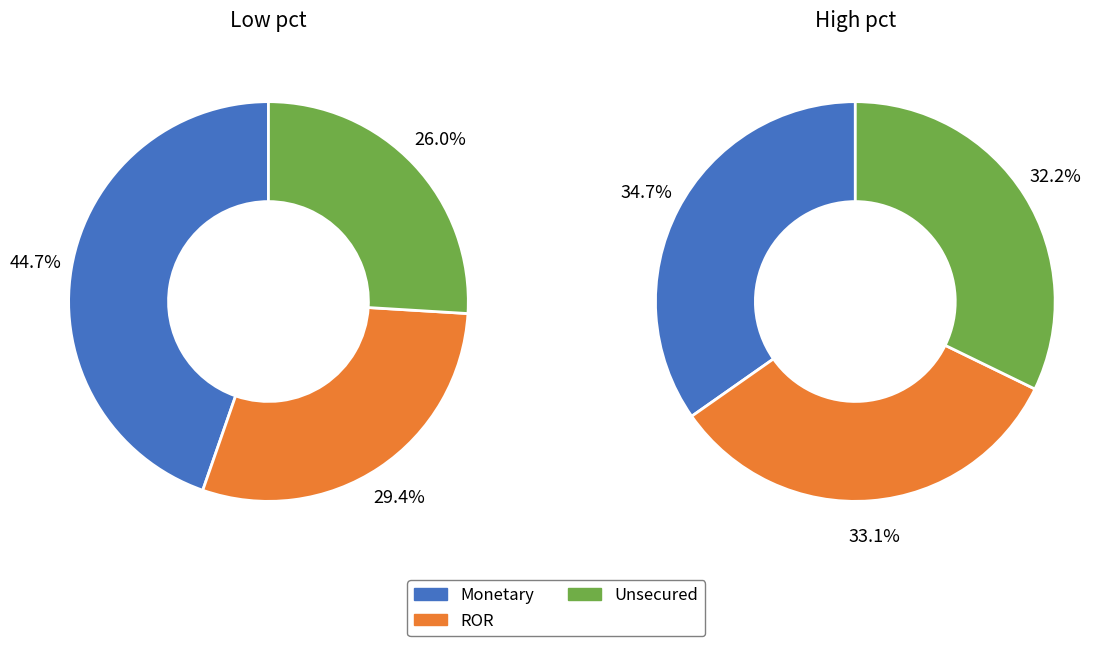

Is there a majority slice in this chart?

No